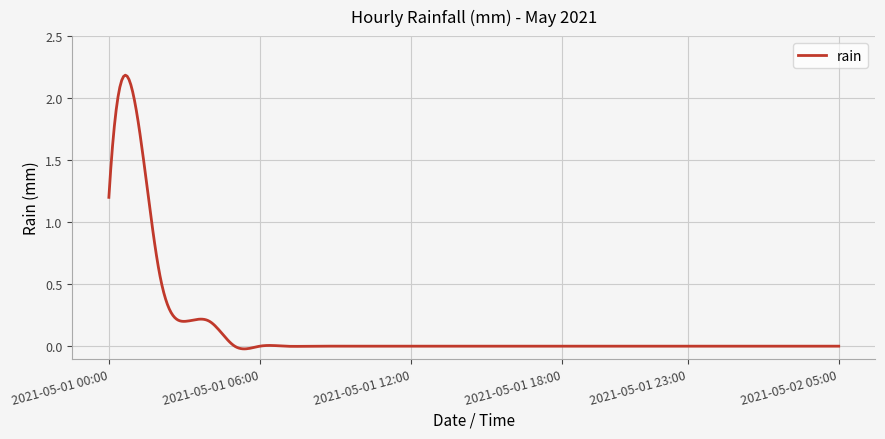

Is this an area chart (filled region under the line)?

No